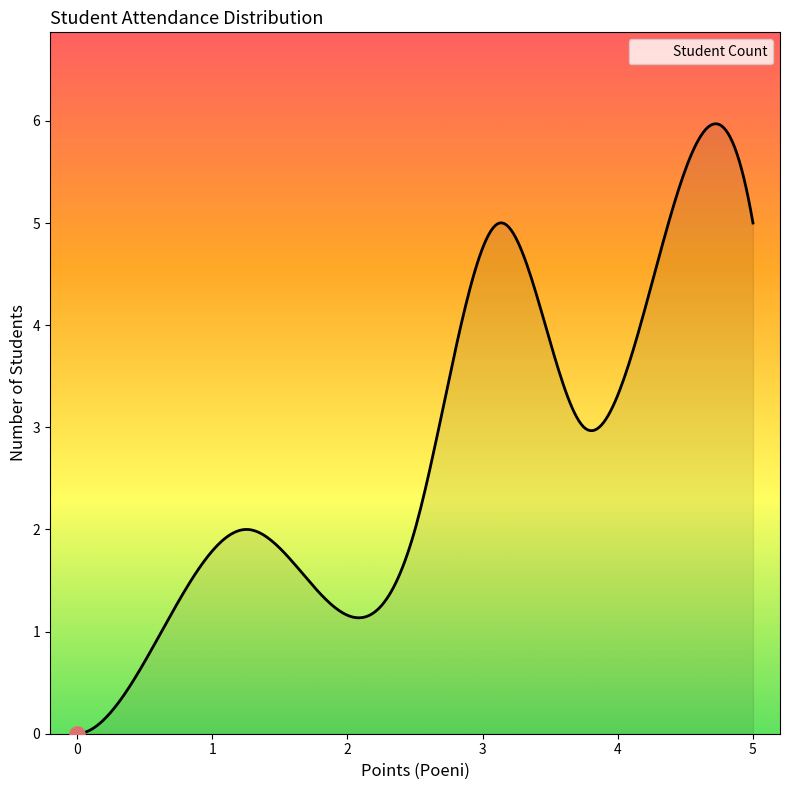

What is the greatest value displayed?

6.0